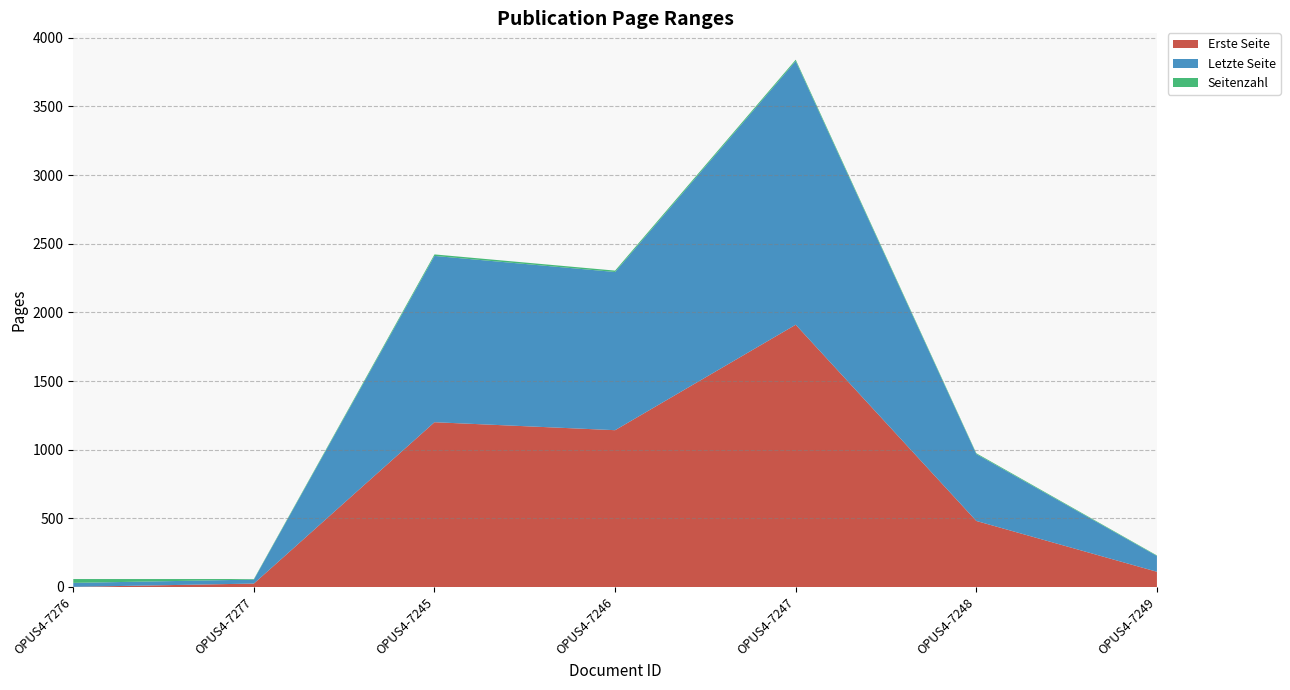

Reading left to right, extract all data points from this chart.

Erste Seite: 1	25	1200	1142	1910	481	111
Letzte Seite: 29	29	1211	1152	1920	487	115
Seitenzahl: 28	4	11	10	10	6	4